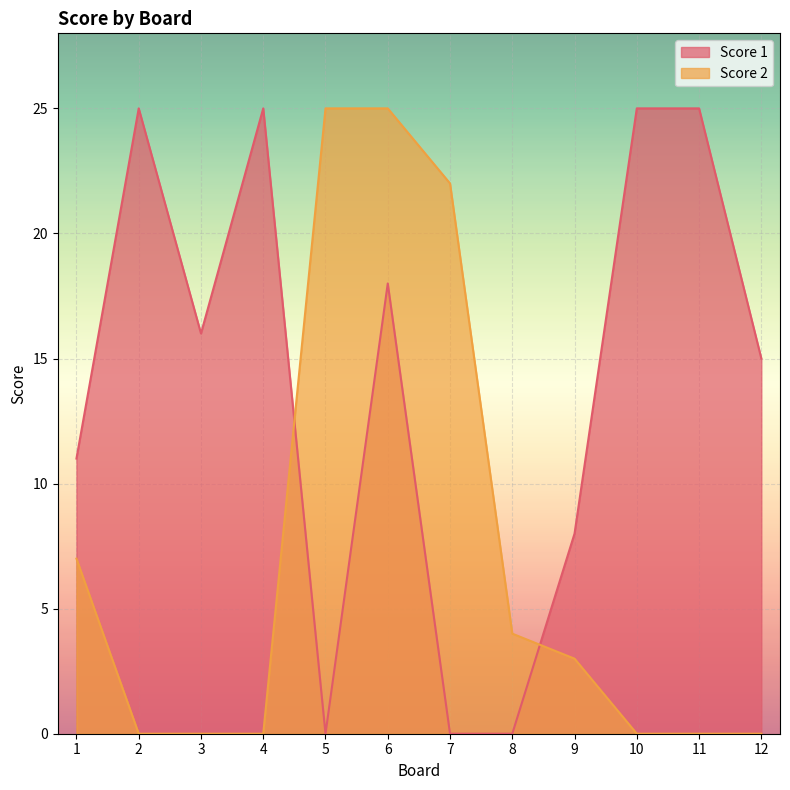

Which category has the lowest value in the Score 1 series?

5